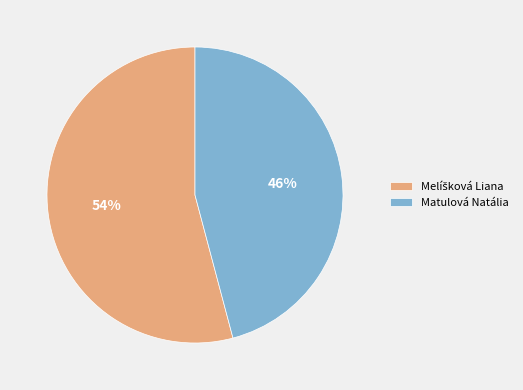

To the nearest percent, what is the average slice percentage?

50%